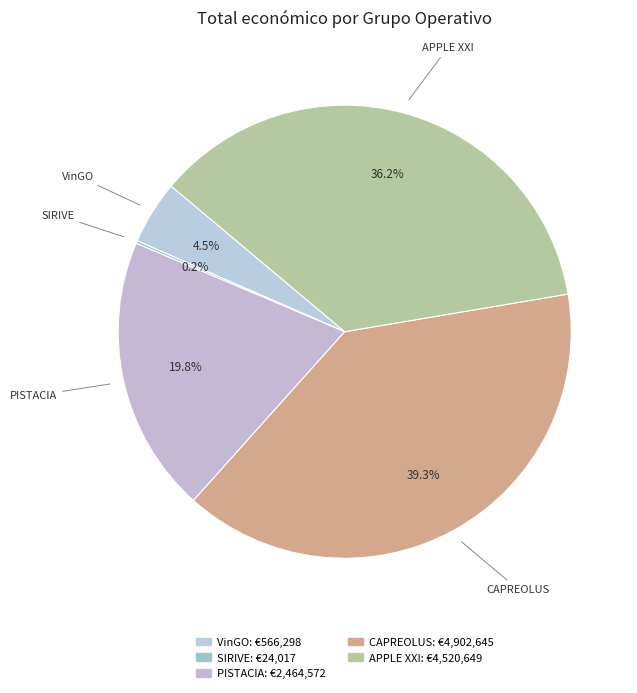

Is CAPREOLUS the majority of the pie?

No